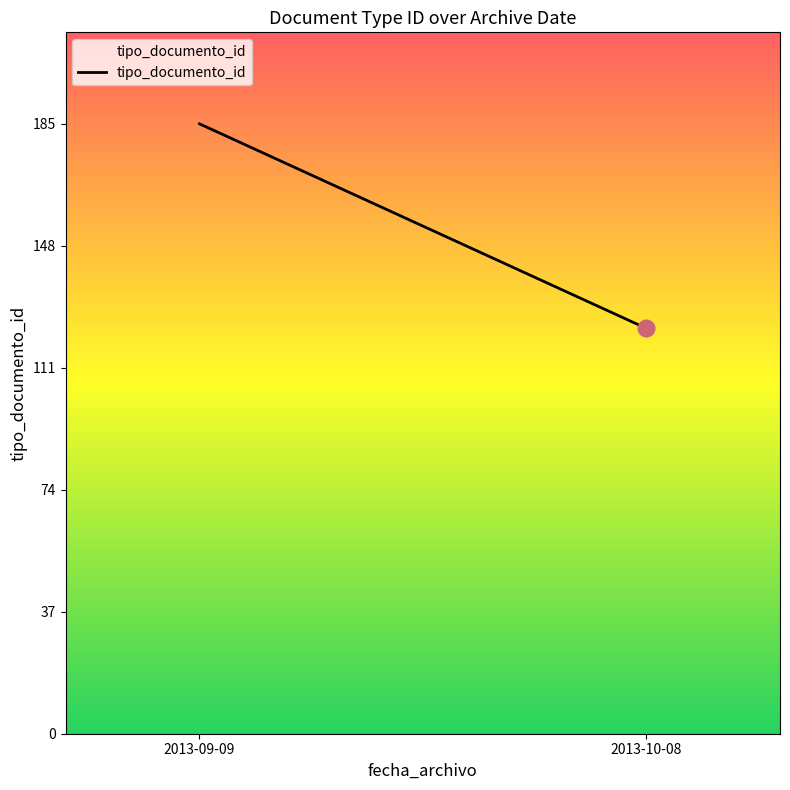

The chart shows a value of 268 at 2013-09-09. True or false?

False